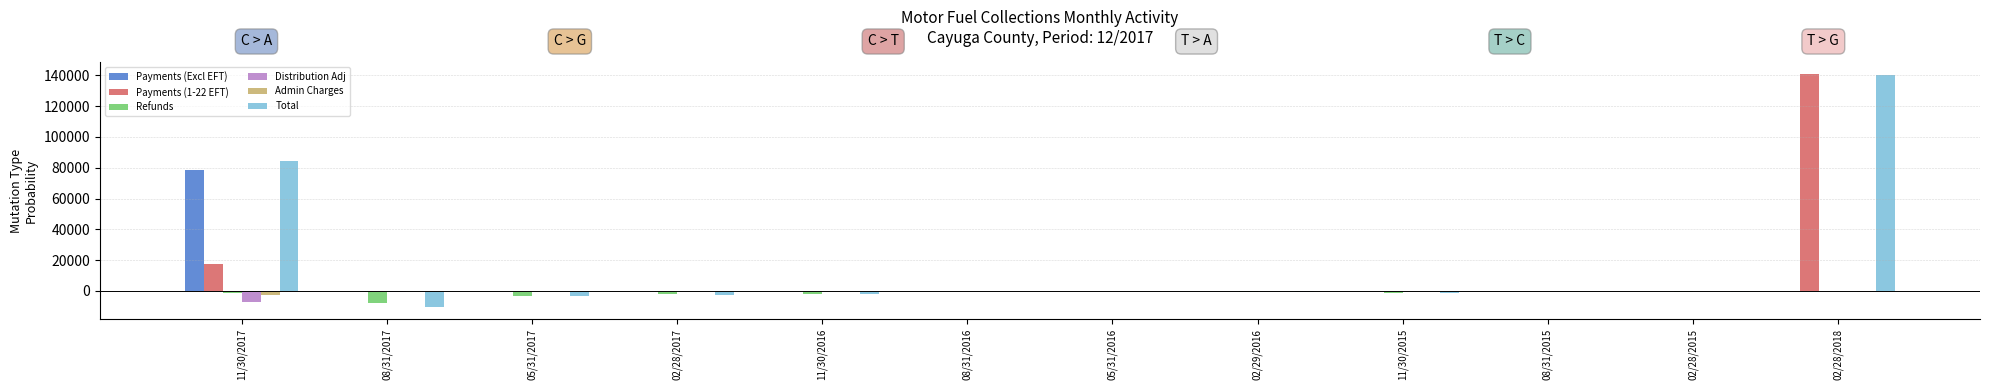

Which category has the highest value in the Payments (Excl EFT) series?

11/30/2017